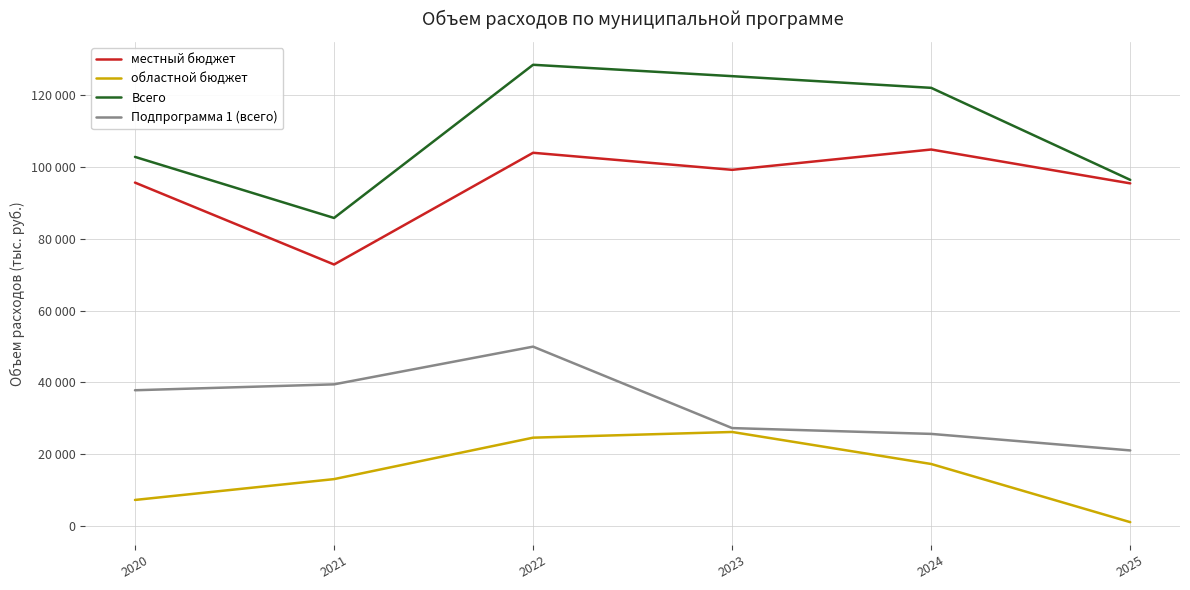

What is the difference between the second highest and minimum values in the Подпрограмма 1 (всего) series?

18427.3